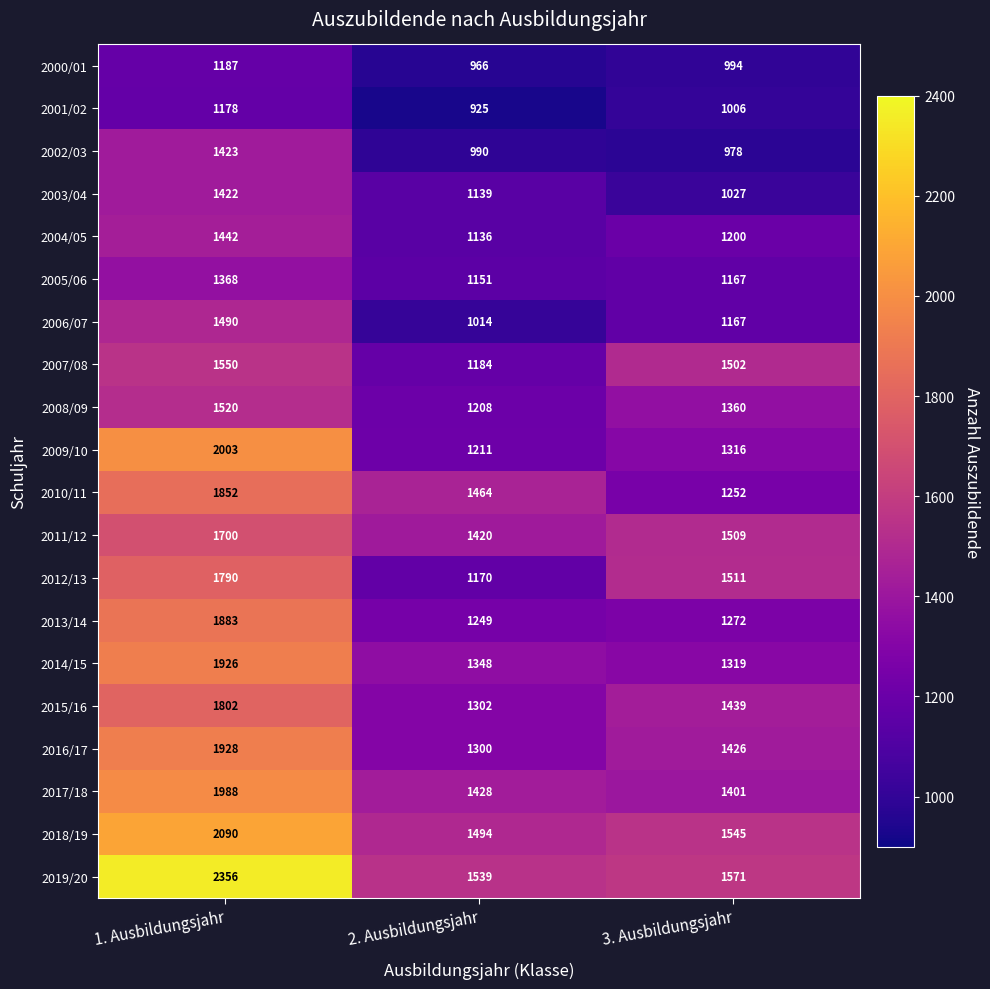

Count the number of categories in the chart.

3